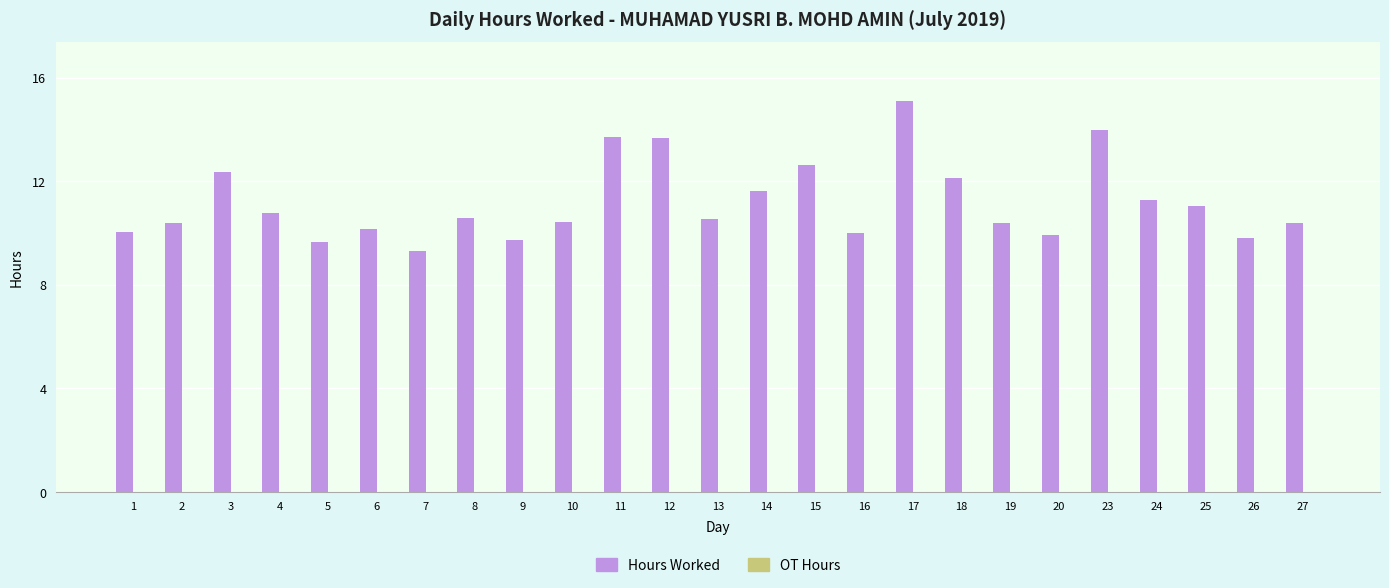

Which category has the highest value across all series?

17